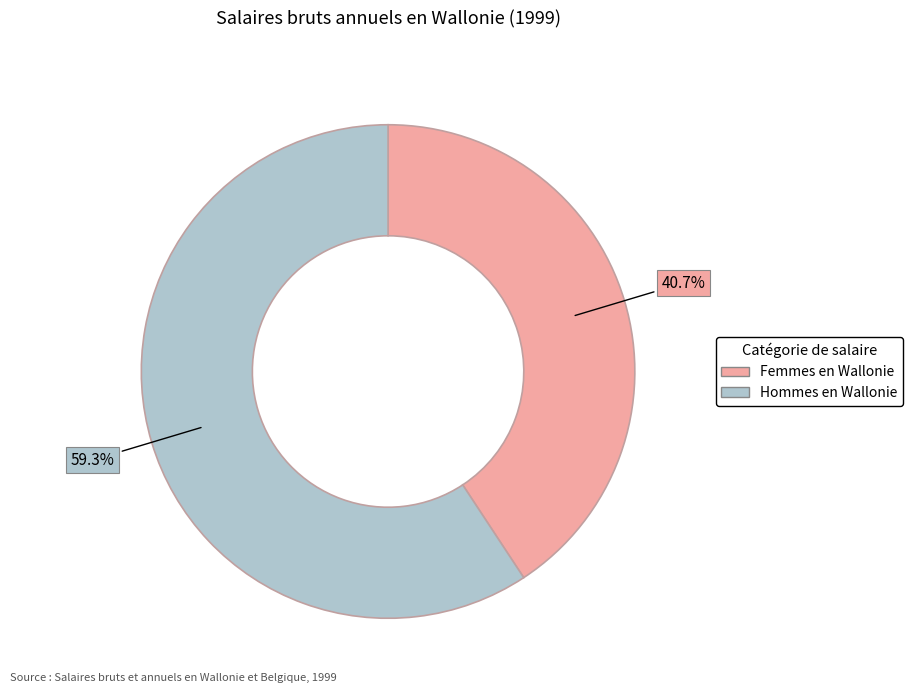

Rank the categories by value from highest to lowest.

Hommes en Wallonie, Femmes en Wallonie